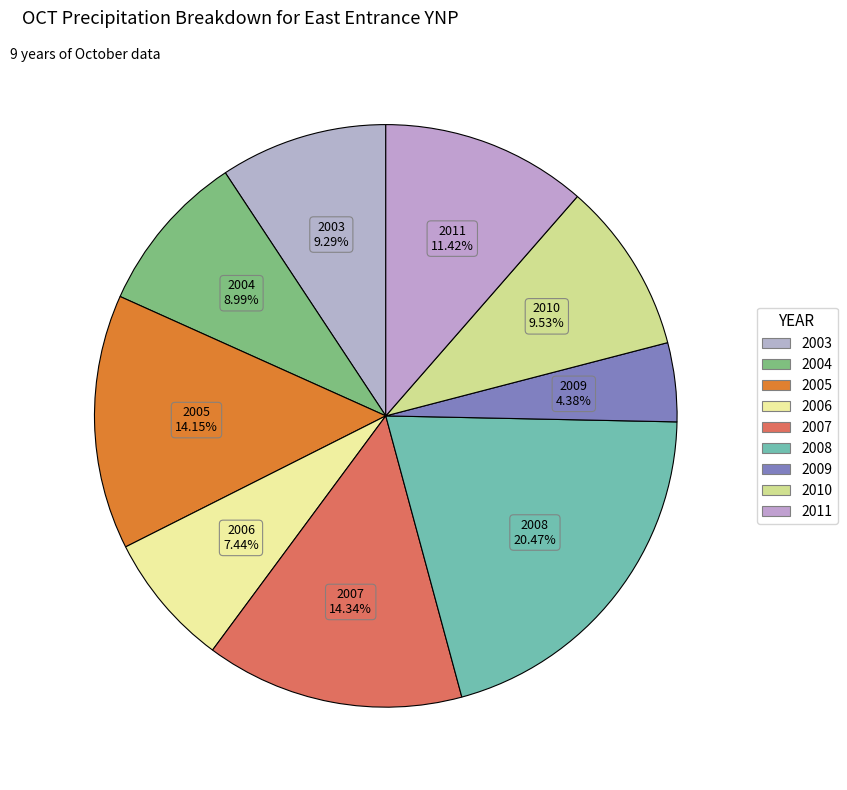

To the nearest percent, what is the combined percentage of 2010 and 2007?

24%